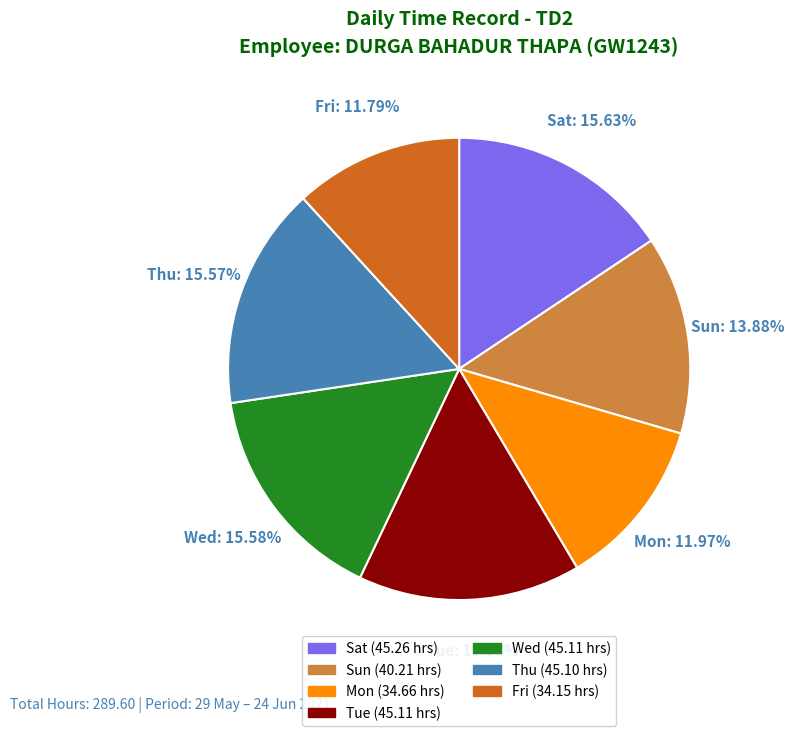

Does any single category account for the majority?

No